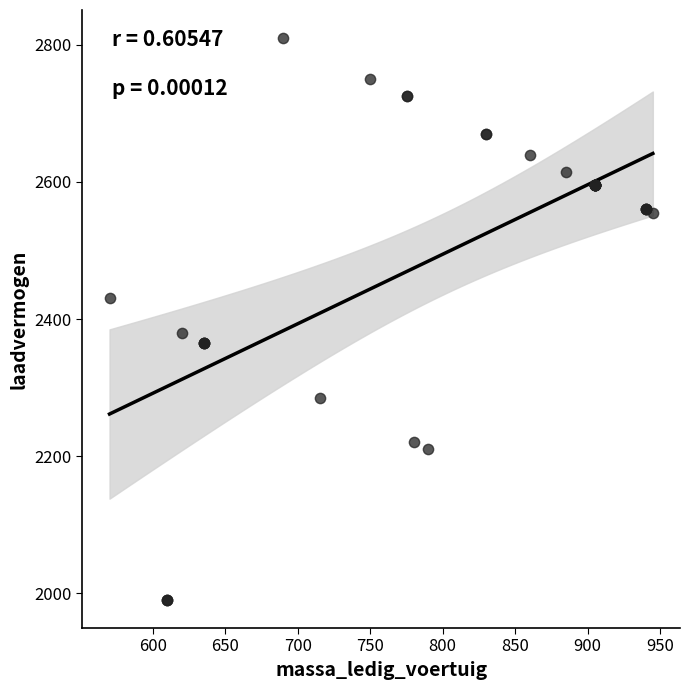

What Y value in the scatter plot is closest to 2400?

2380